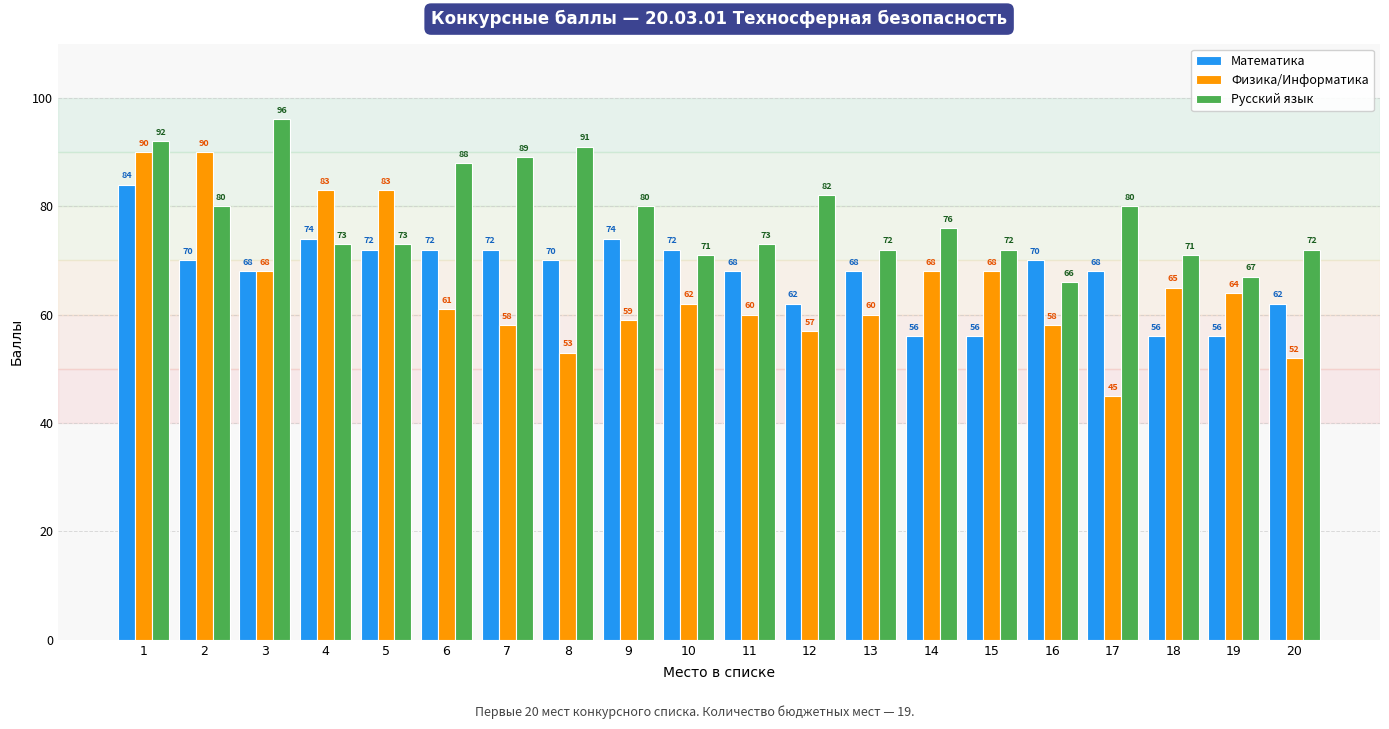

What is the value of the Математика bar at the 15th from the left?

56